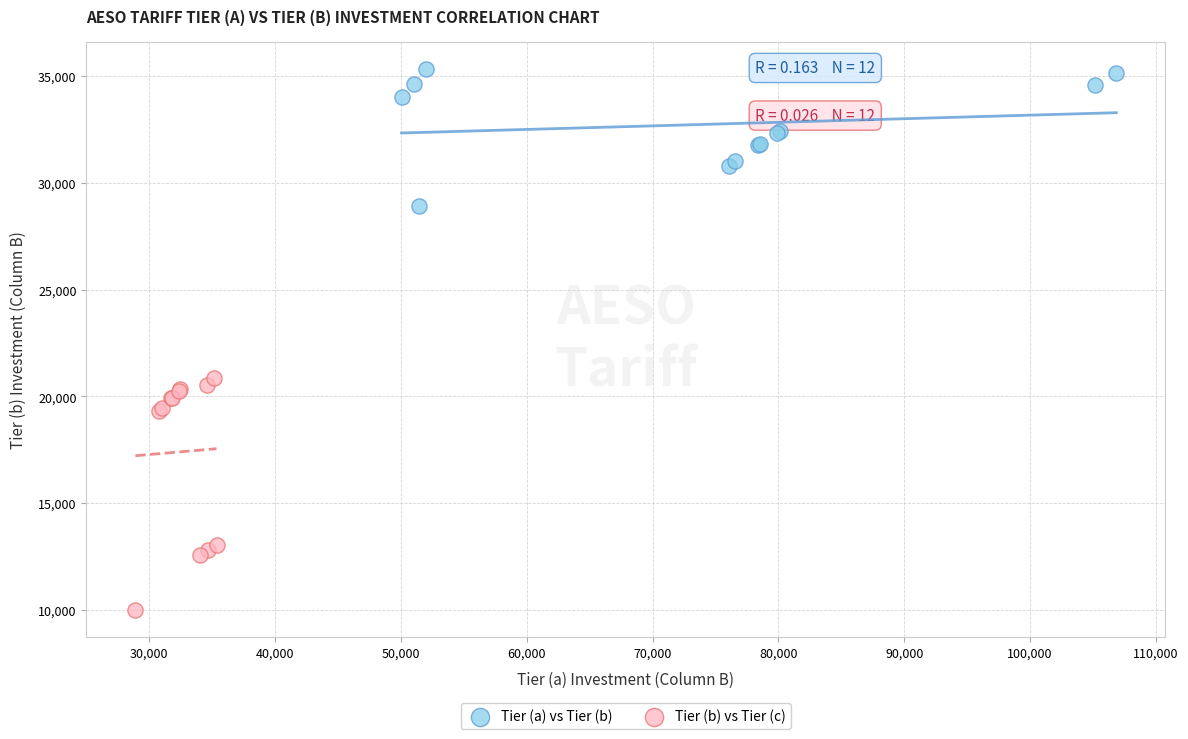

What are all the series names shown in the legend?

Tier (a) vs Tier (b), Tier (b) vs Tier (c)